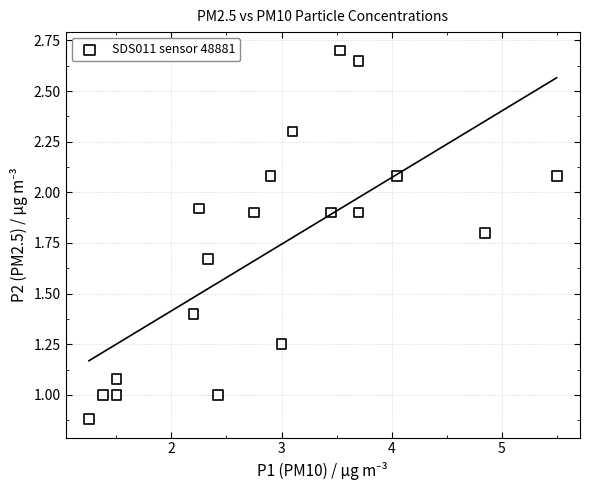

What is the range of X values (max minus min)?

4.2